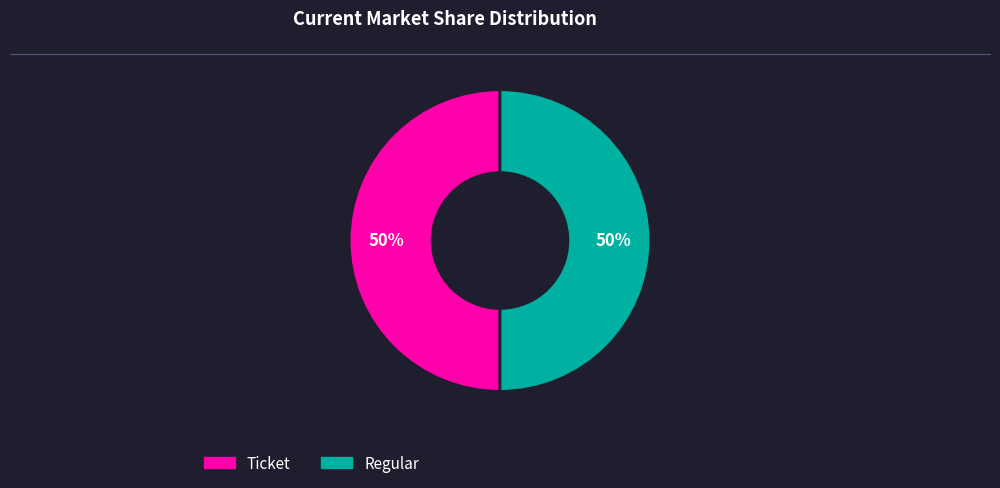

To the nearest percent, what is the difference between the Ticket and Regular slice percentages?

0%